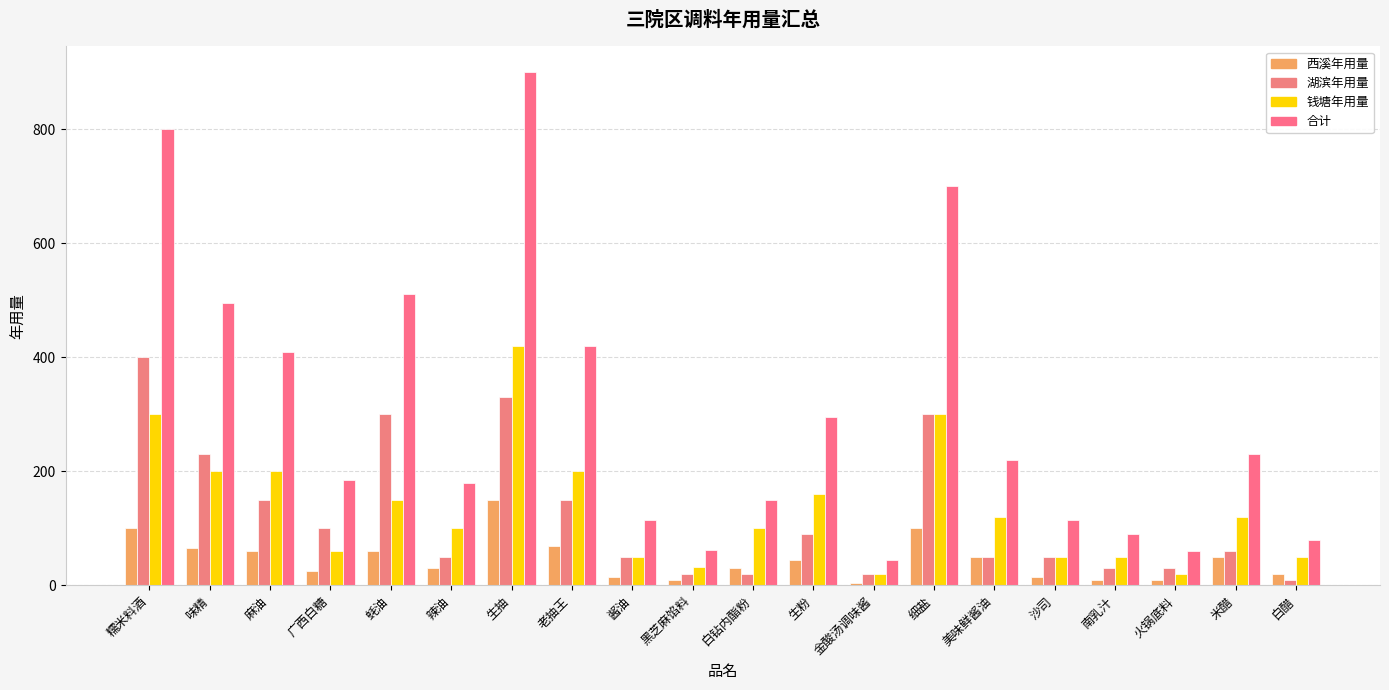

The value of 钱塘年用量 at 蚝油 is 150. True or false?

True